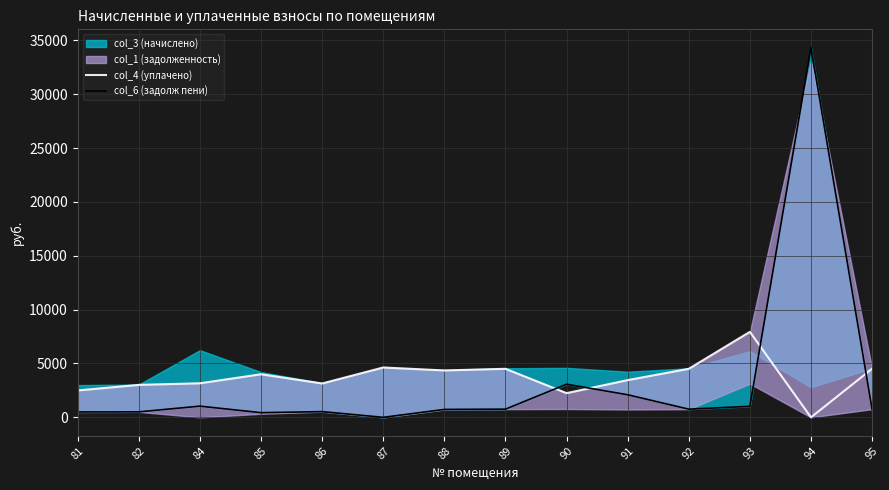

Reading left to right, extract all data points from this chart.

col_4 (уплачено): 2495.4	3014.0	3161.3	3999.7	3143.3	4630.0	4353.5	4505.7	2245.9	3455.4	4505.7	7937.9	0.0	4513.3
col_6 (задолж пени): 499.1	508.1	1039.2	432.4	529.9	0.0	733.9	759.5	3075.3	2095.4	759.5	1023.8	34312.7	760.8